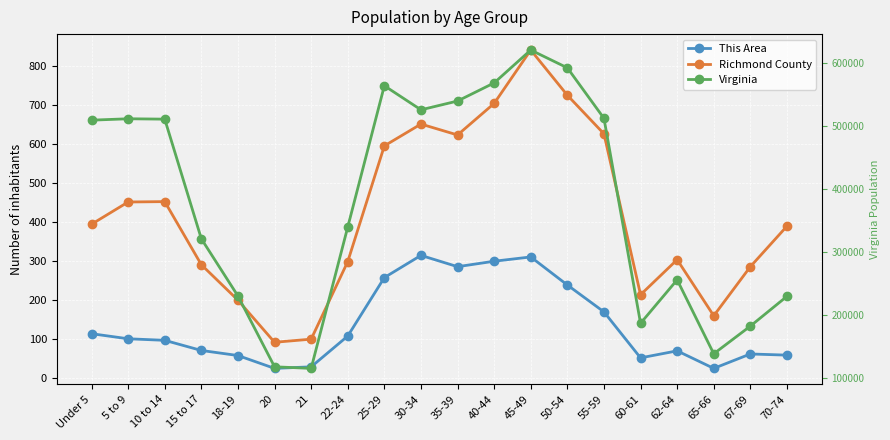

True or false: Richmond County has more than 1 interior local peaks.

True